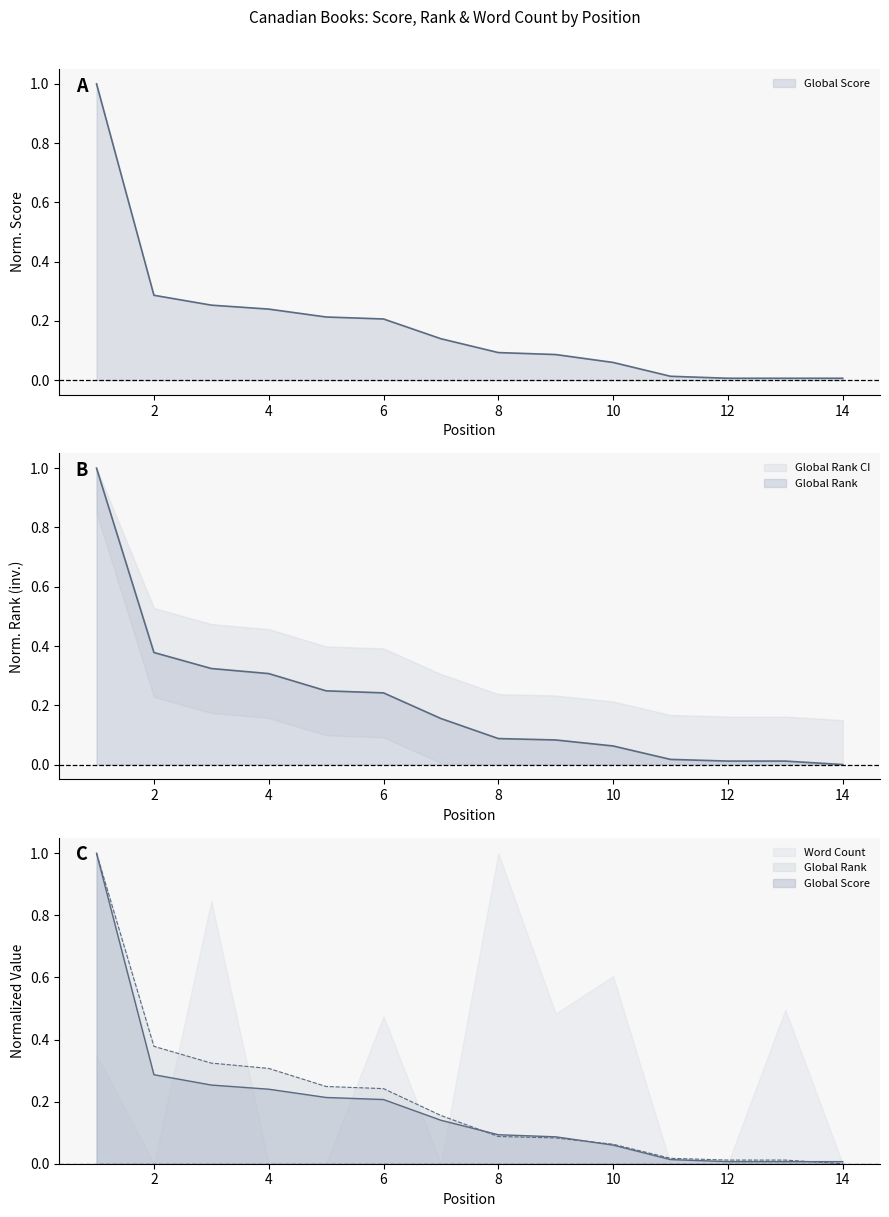

What is the difference between the maximum and minimum values in the Global Rank (scaled) series?

1.0